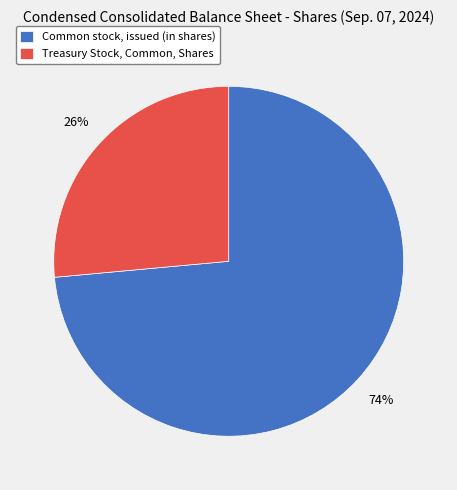

To the nearest percent, what is the average slice percentage?

50%